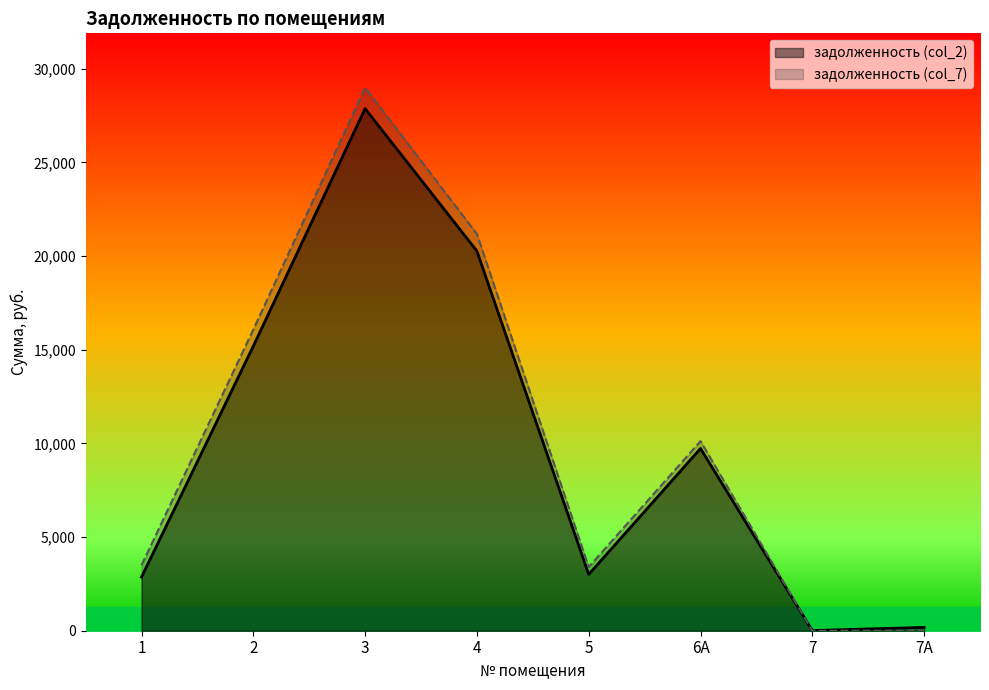

What is the difference between the maximum and minimum values in the задолженность (col_7) series?

28995.1